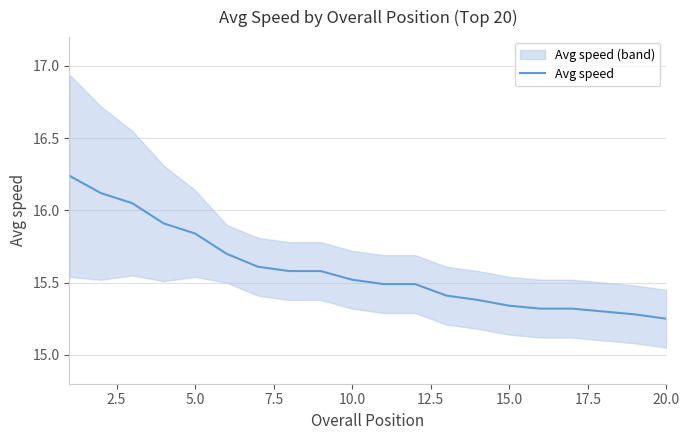

Reading left to right, list all the values displayed in this chart.

16.2	16.1	16.1	15.9	15.8	15.7	15.6	15.6	15.6	15.5	15.5	15.5	15.4	15.4	15.3	15.3	15.3	15.3	15.3	15.2